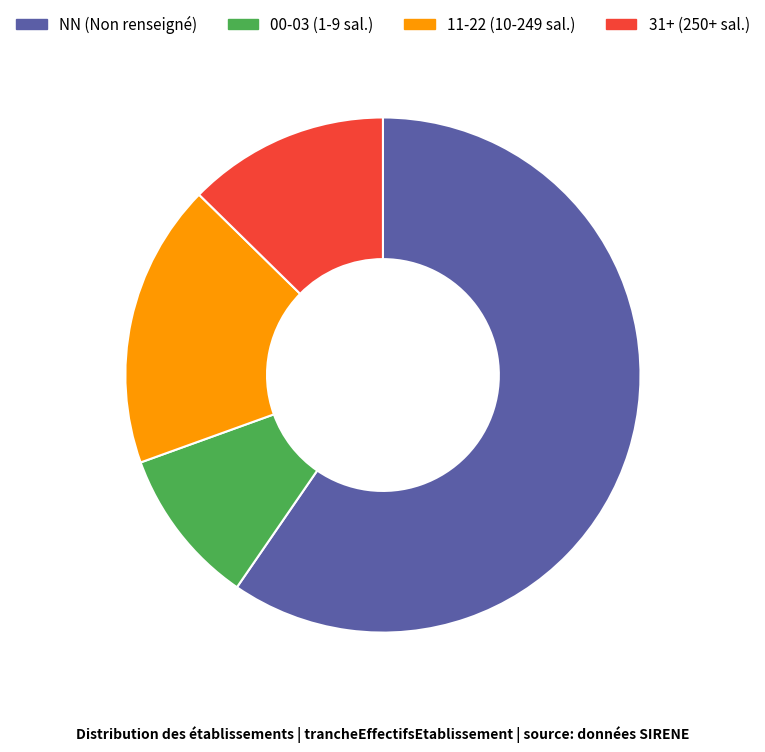

Does any single category account for the majority?

Yes